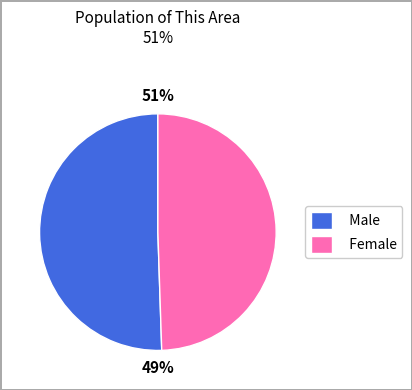

To the nearest percent, what portion does Female represent?

49%